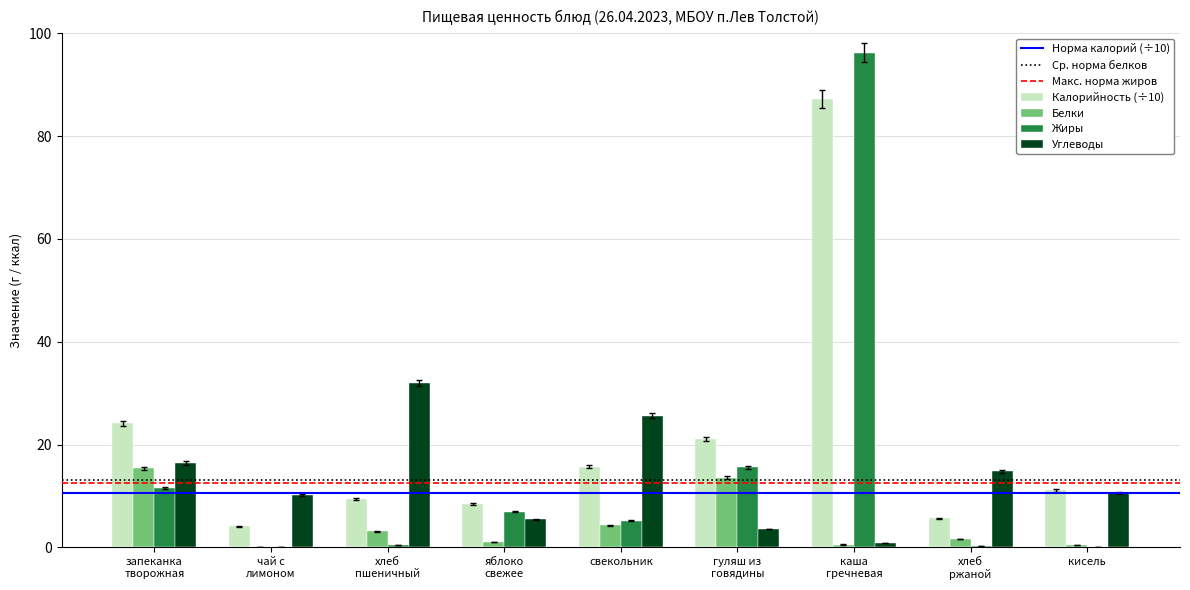

Is it true that Белки equals 4.3 at свекольник?

True